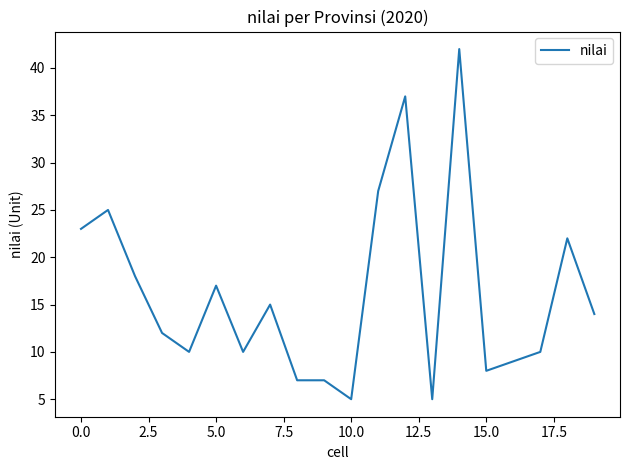

What is the difference between the maximum and minimum values?

37